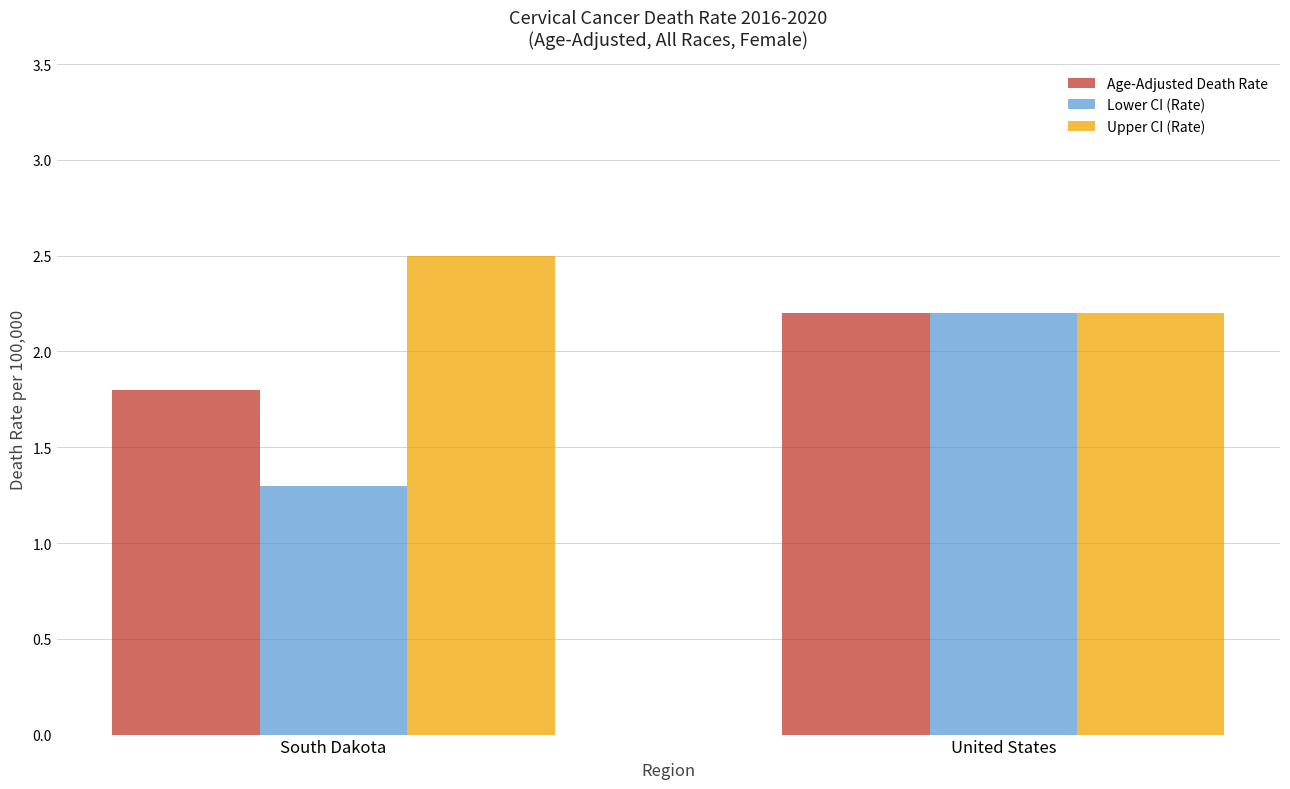

The Lower CI (Rate) series shows 0.8 at United States. True or false?

False